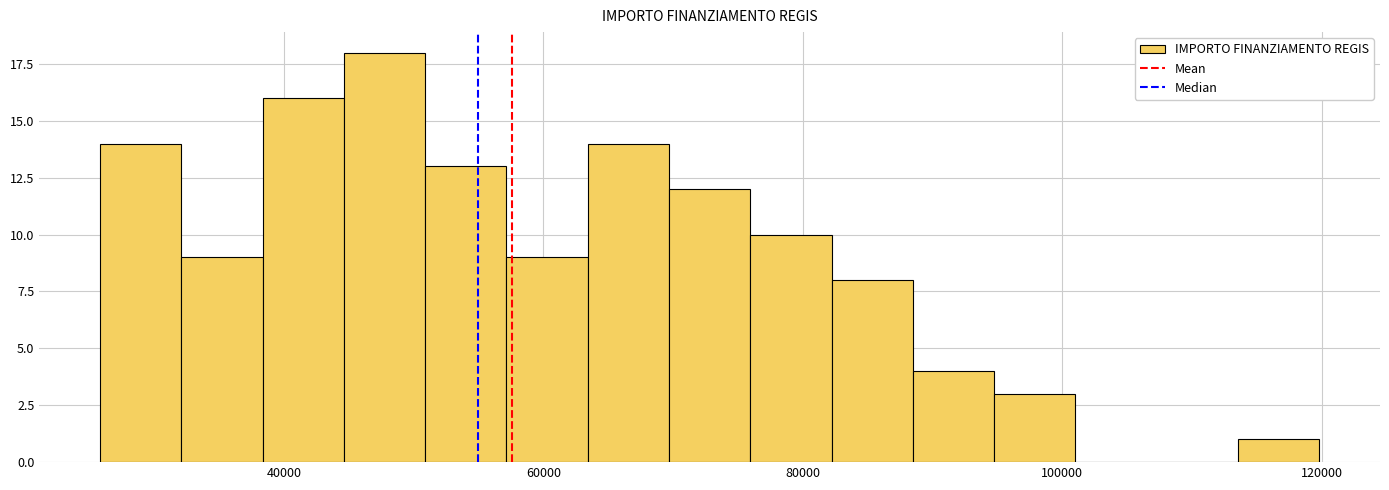

Around what value on the x-axis is the tallest bar? Give the approximate position of its centre, as read against the axis.

48000